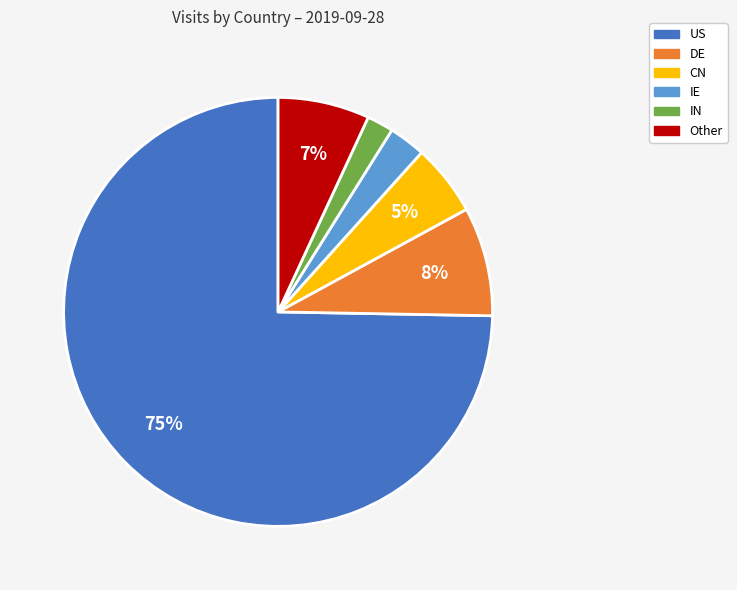

To the nearest percent, what is the average slice percentage?

17%